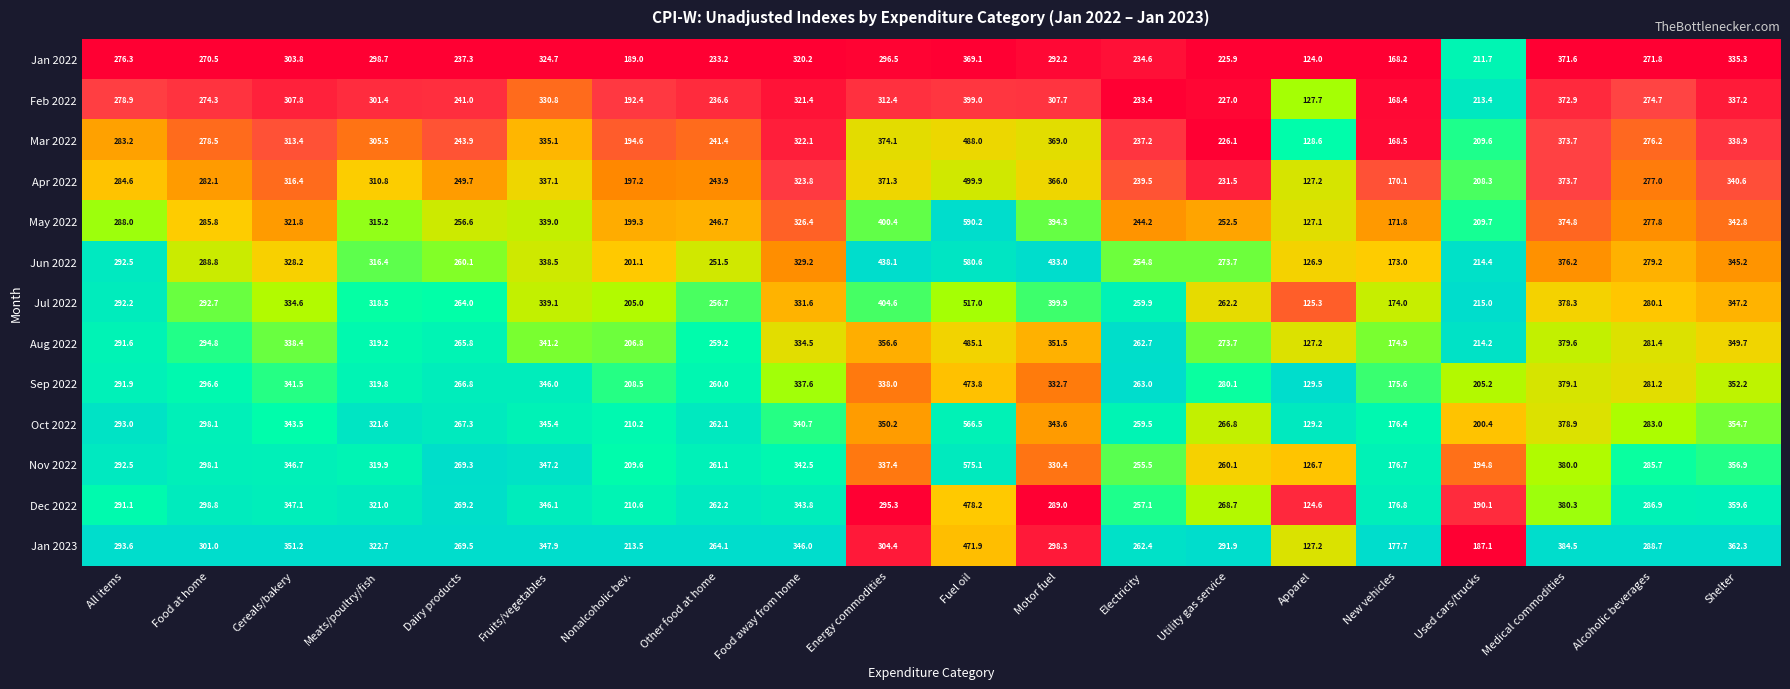

List the labels in order of Aug 2022 value, largest first.

Fuel oil, Medical commodities, Energy commodities, Motor fuel, Shelter, Fruits/vegetables, Cereals/bakery, Food away from home, Meats/poultry/fish, Food at home, All items, Alcoholic beverages, Utility gas service, Dairy products, Electricity, Other food at home, Used cars/trucks, Nonalcoholic bev., New vehicles, Apparel